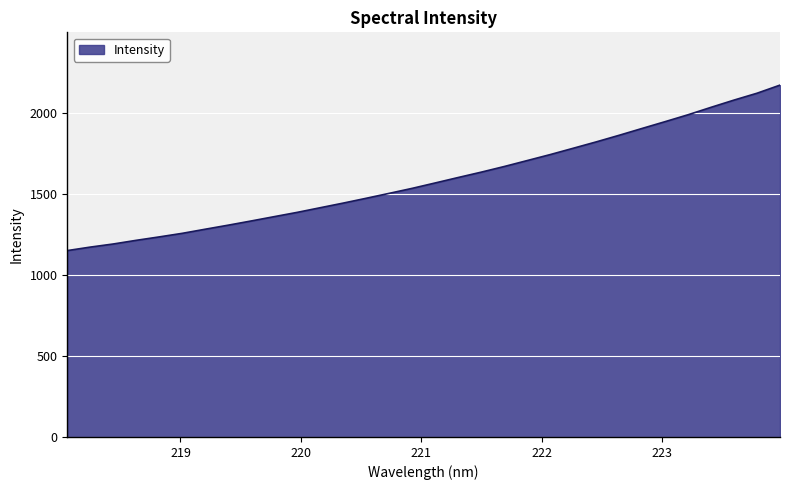

What is the smallest value displayed?

1151.3